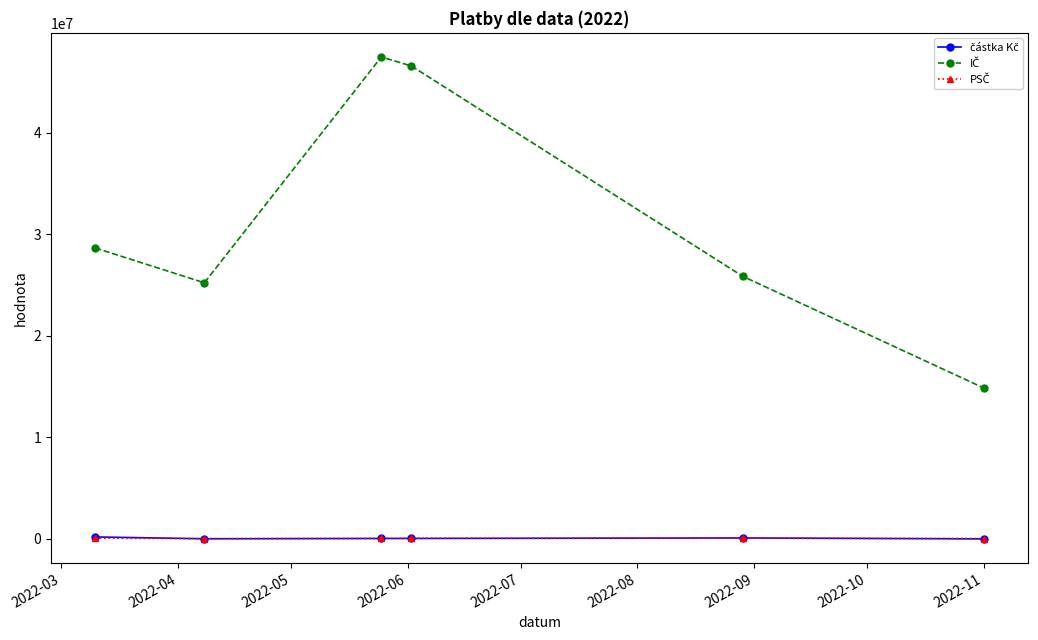

At how many categories does at least one series exceed 11408996?

6